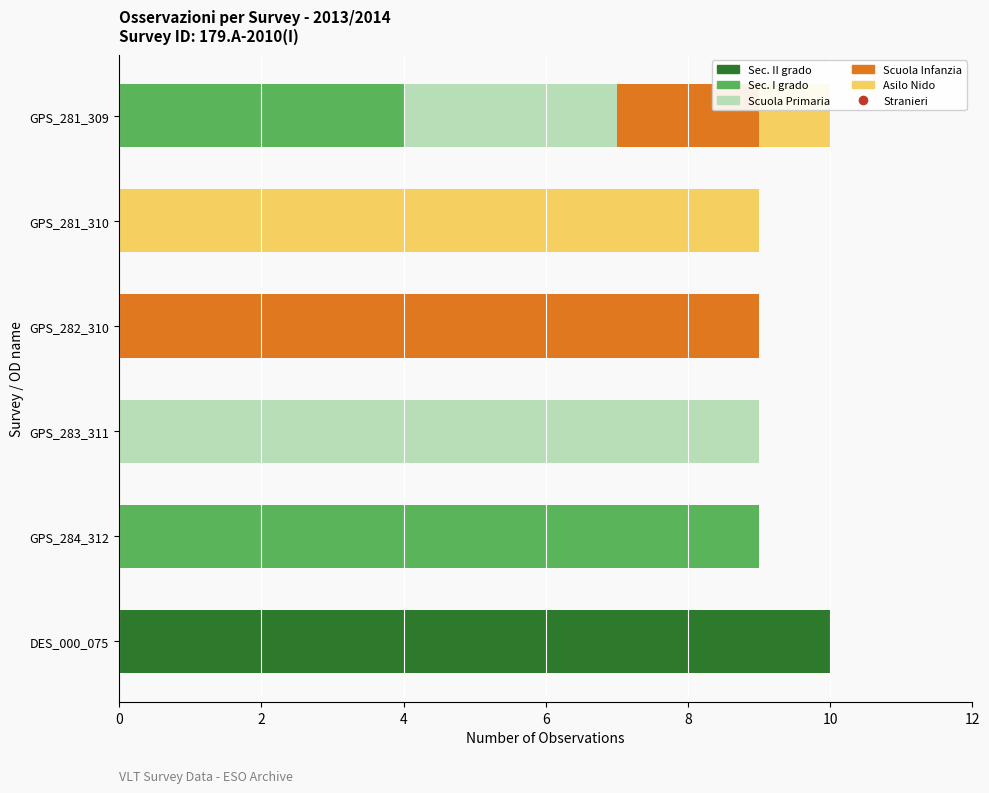

Count the number of categories in the chart.

6